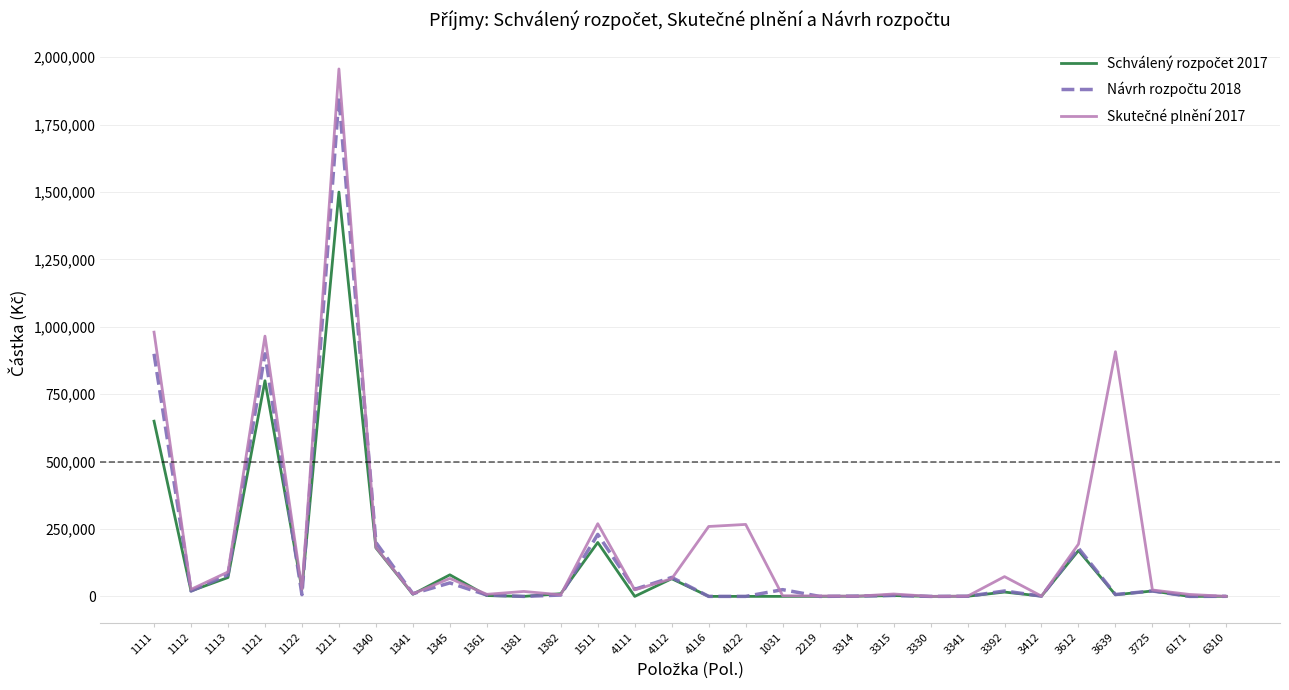

What is the difference between the highest and lowest values at 1121?

165553.9